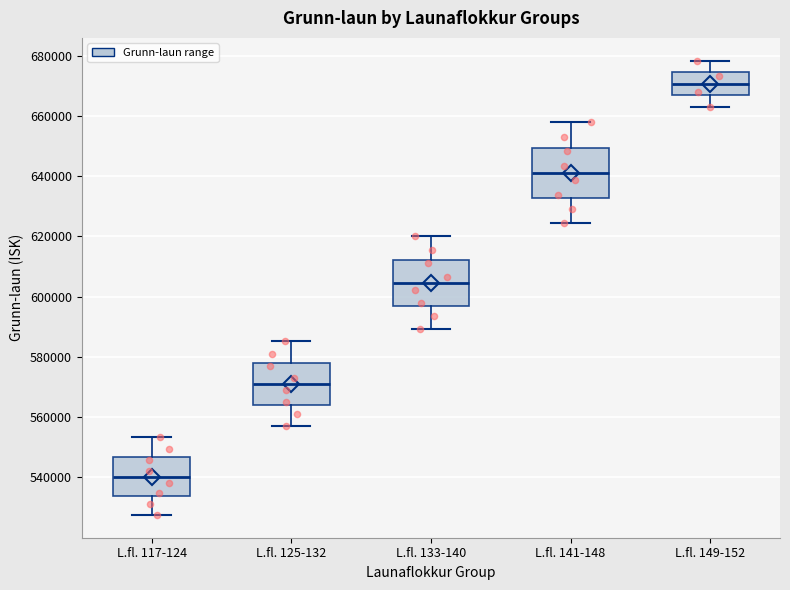

Where does the upper whisker of the box for L.fl. 117-124 end on the y-axis? The values are not printed on the chart, so give them approximately, as read against the axis.

554000